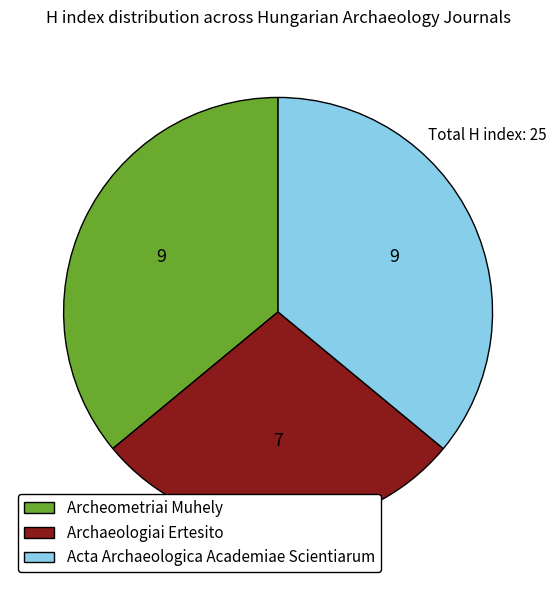

Does Archeometriai Muhely represent more than half of the total?

No